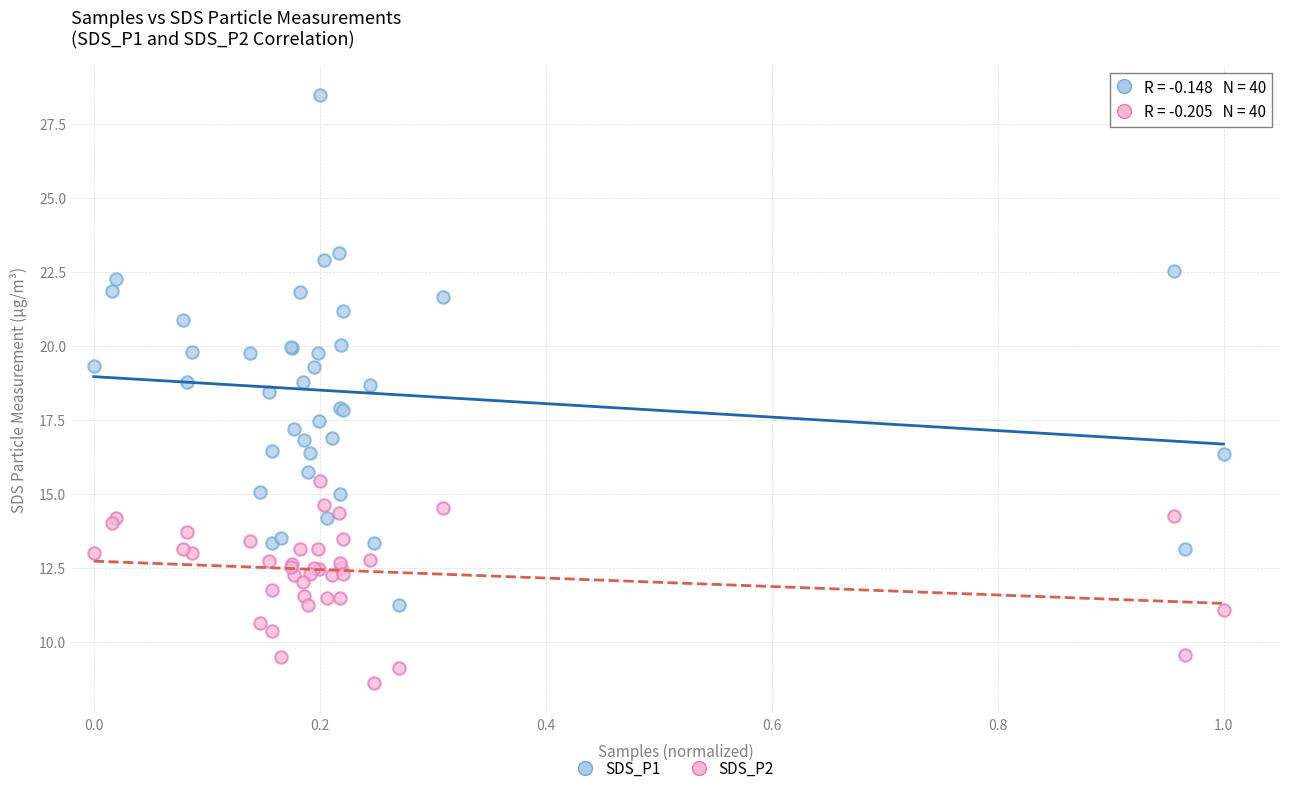

Which series has the largest Y range (max minus min)?

SDS_P1